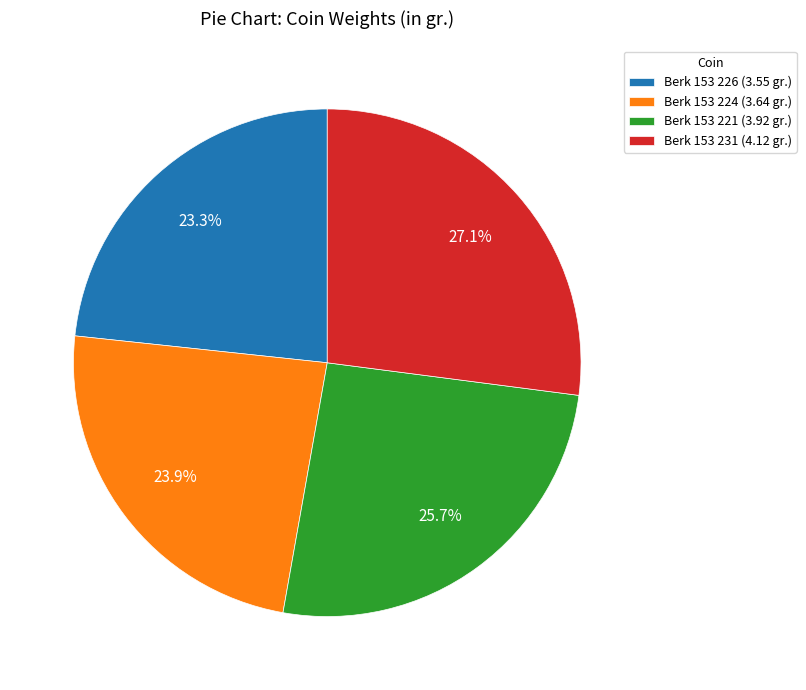

How many slices are in this pie chart?

4